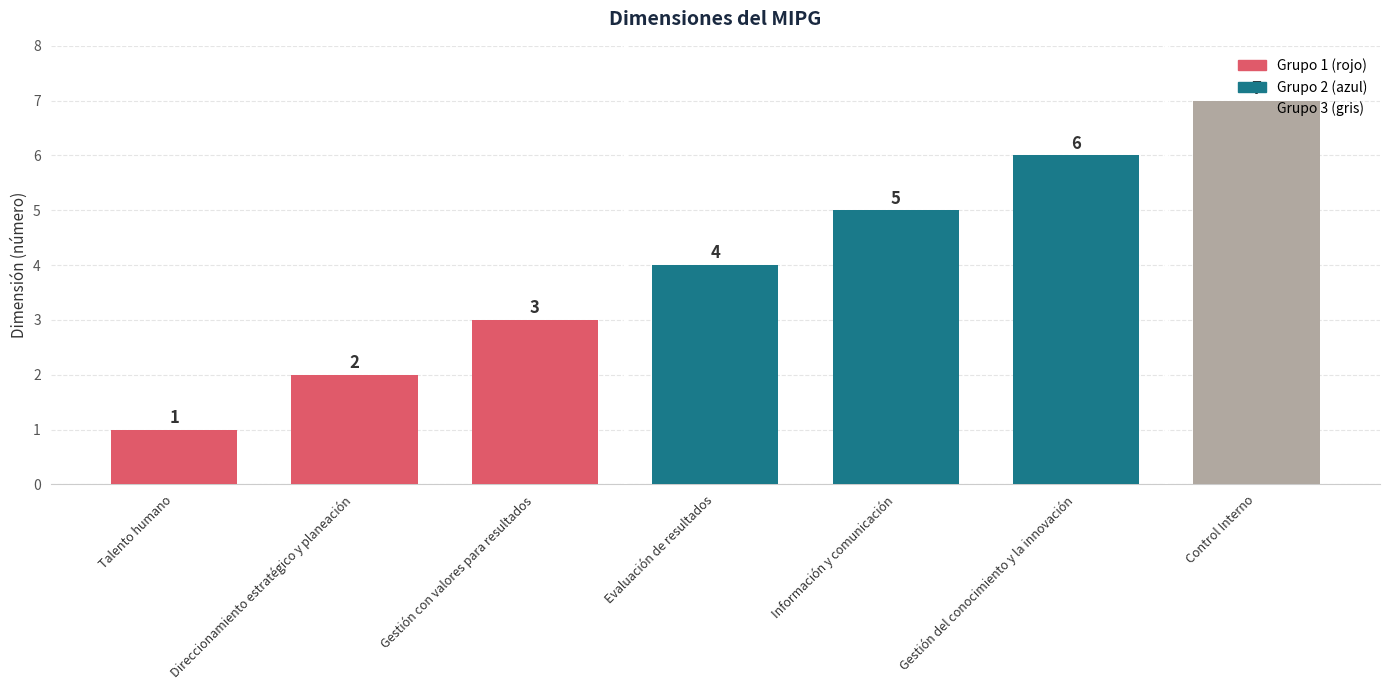

Which has a higher value, Evaluación de resultados or Control Interno?

Control Interno